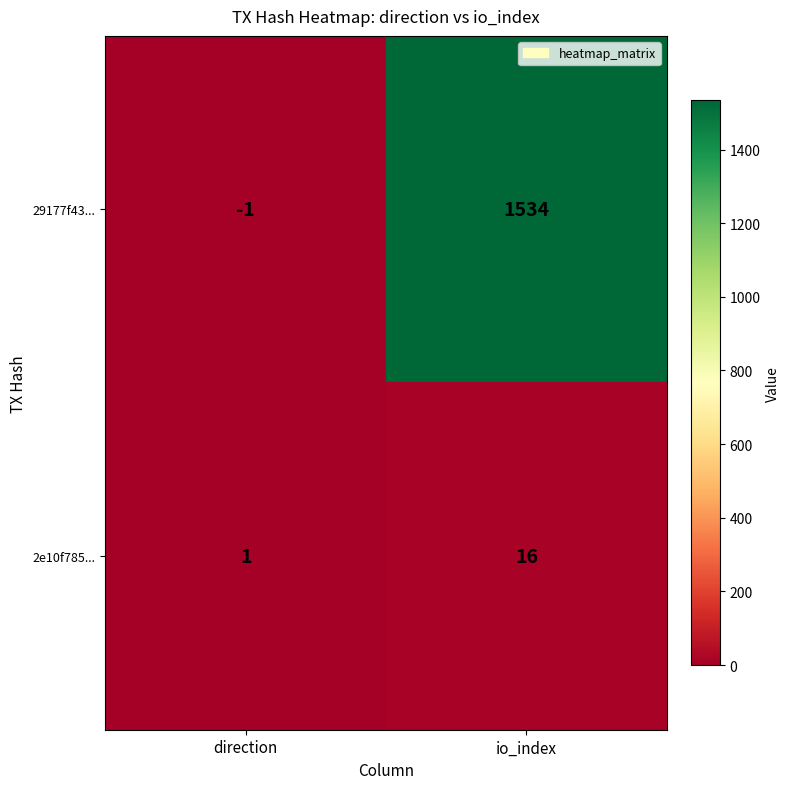

At which category is the sum across all series the highest?

io_index